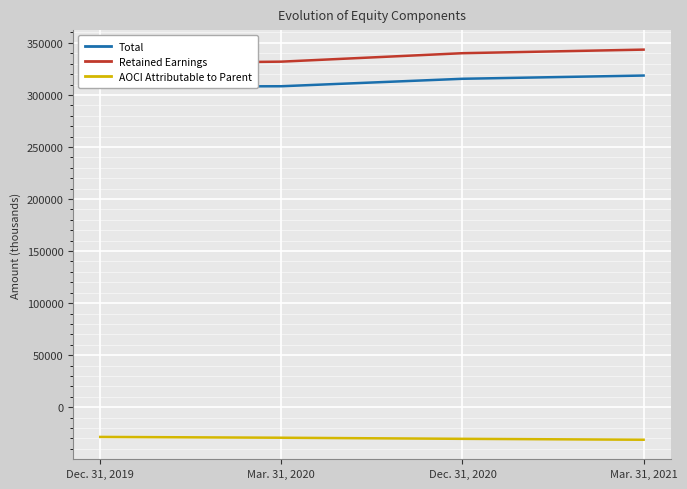

True or false: AOCI Attributable to Parent and Retained Earnings intersect in this chart.

False